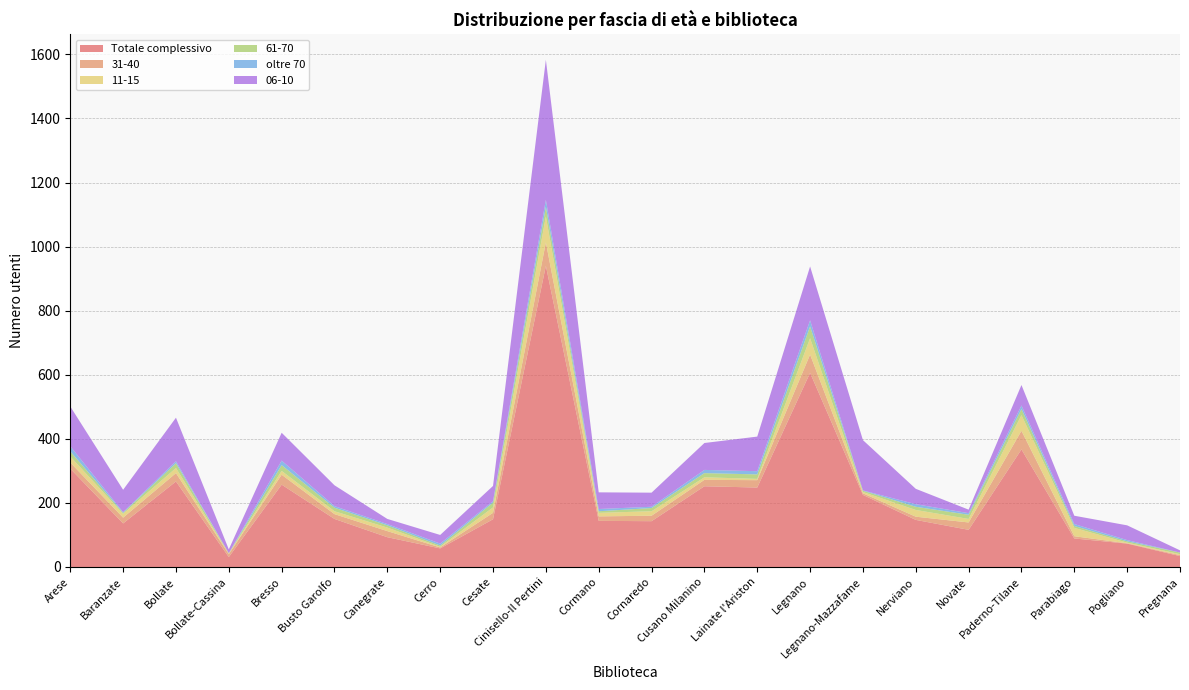

Reading right to left, transcribe all the data shown in this chart.

Totale complessivo: Pregnana=34	Pogliano=73	Parabiago=89	Paderno-Tilane=367	Novate=116	Nerviano=147	Legnano-Mazzafame=225	Legnano=606	Lainate l'Ariston=248	Cusano Milanino=252	Cornaredo=143	Cormano=144	Cinisello-Il Pertini=940	Cesate=149	Cerro=58	Canegrate=93	Busto Garolfo=150	Bresso=257	Bollate-Cassina=31	Bollate=267	Baranzate=136	Arese=307
31-40: Pregnana=3	Pogliano=1	Parabiago=7	Paderno-Tilane=58	Novate=23	Nerviano=10	Legnano-Mazzafame=5	Legnano=57	Lainate l'Ariston=23	Cusano Milanino=20	Cornaredo=17	Cormano=14	Cinisello-Il Pertini=73	Cesate=20	Cerro=3	Canegrate=19	Busto Garolfo=15	Bresso=31	Bollate-Cassina=9	Bollate=26	Baranzate=18	Arese=19
11-15: Pregnana=3	Pogliano=2	Parabiago=26	Paderno-Tilane=49	Novate=11	Nerviano=21	Legnano-Mazzafame=4	Legnano=51	Lainate l'Ariston=4	Cusano Milanino=8	Cornaredo=14	Cormano=11	Cinisello-Il Pertini=81	Cesate=17	Cerro=2	Canegrate=11	Busto Garolfo=9	Bresso=12	Bollate-Cassina=2	Bollate=16	Baranzate=12	Arese=19
61-70: Pregnana=5	Pogliano=4	Parabiago=6	Paderno-Tilane=19	Novate=13	Nerviano=10	Legnano-Mazzafame=4	Legnano=37	Lainate l'Ariston=14	Cusano Milanino=13	Cornaredo=10	Cormano=5	Cinisello-Il Pertini=30	Cesate=15	Cerro=4	Canegrate=7	Busto Garolfo=11	Bresso=18	Bollate-Cassina=1	Bollate=15	Baranzate=3	Arese=16
oltre 70: Pregnana=0	Pogliano=4	Parabiago=6	Paderno-Tilane=11	Novate=5	Nerviano=8	Legnano-Mazzafame=1	Legnano=19	Lainate l'Ariston=10	Cusano Milanino=10	Cornaredo=4	Cormano=7	Cinisello-Il Pertini=22	Cesate=4	Cerro=6	Canegrate=4	Busto Garolfo=5	Bresso=14	Bollate-Cassina=0	Bollate=6	Baranzate=2	Arese=16
06-10: Pregnana=7	Pogliano=46	Parabiago=26	Paderno-Tilane=64	Novate=11	Nerviano=48	Legnano-Mazzafame=157	Legnano=168	Lainate l'Ariston=108	Cusano Milanino=84	Cornaredo=44	Cormano=52	Cinisello-Il Pertini=437	Cesate=48	Cerro=27	Canegrate=16	Busto Garolfo=65	Bresso=87	Bollate-Cassina=12	Bollate=136	Baranzate=70	Arese=124